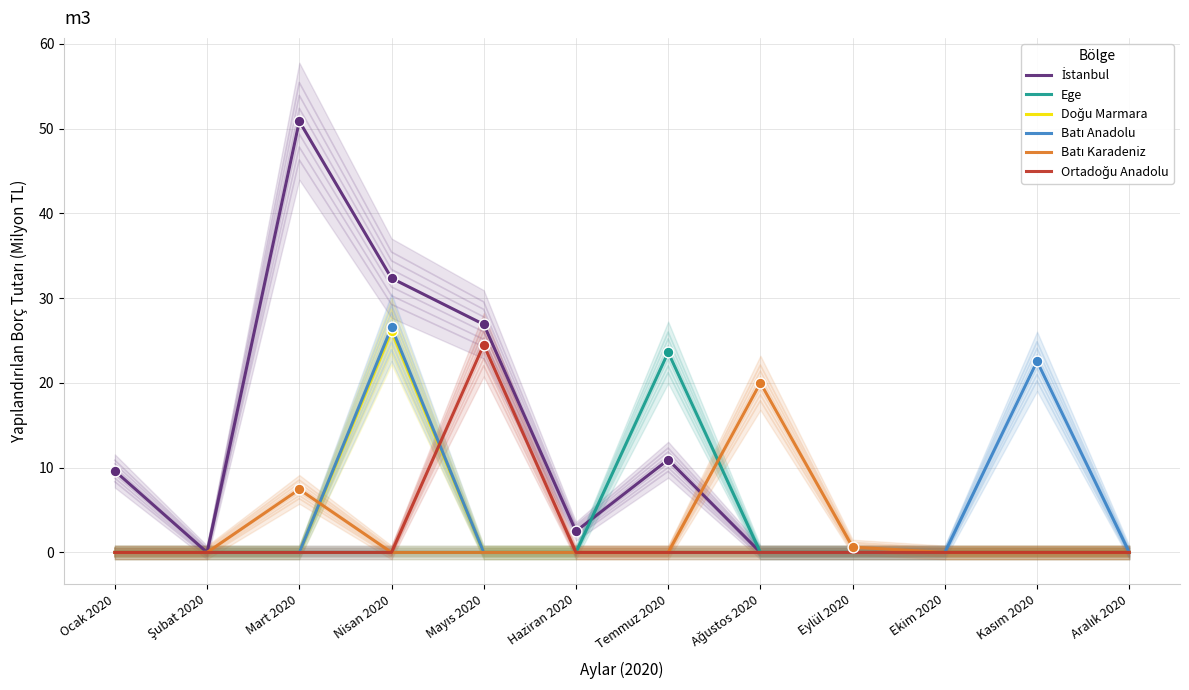

At which category is the sum across all series the highest?

Nisan 2020